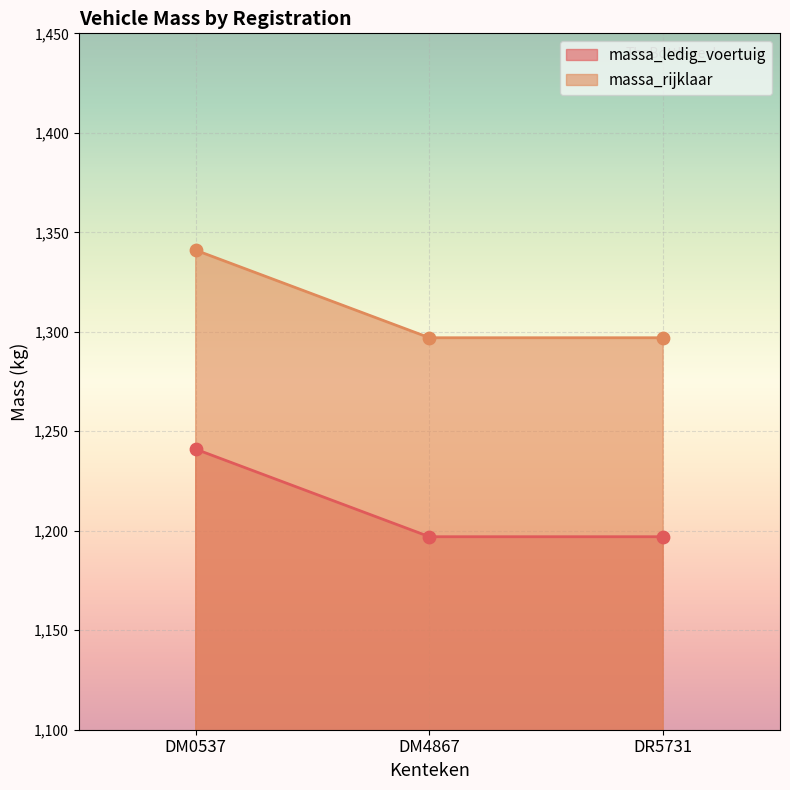

Which series contains the highest Y value?

massa_rijklaar